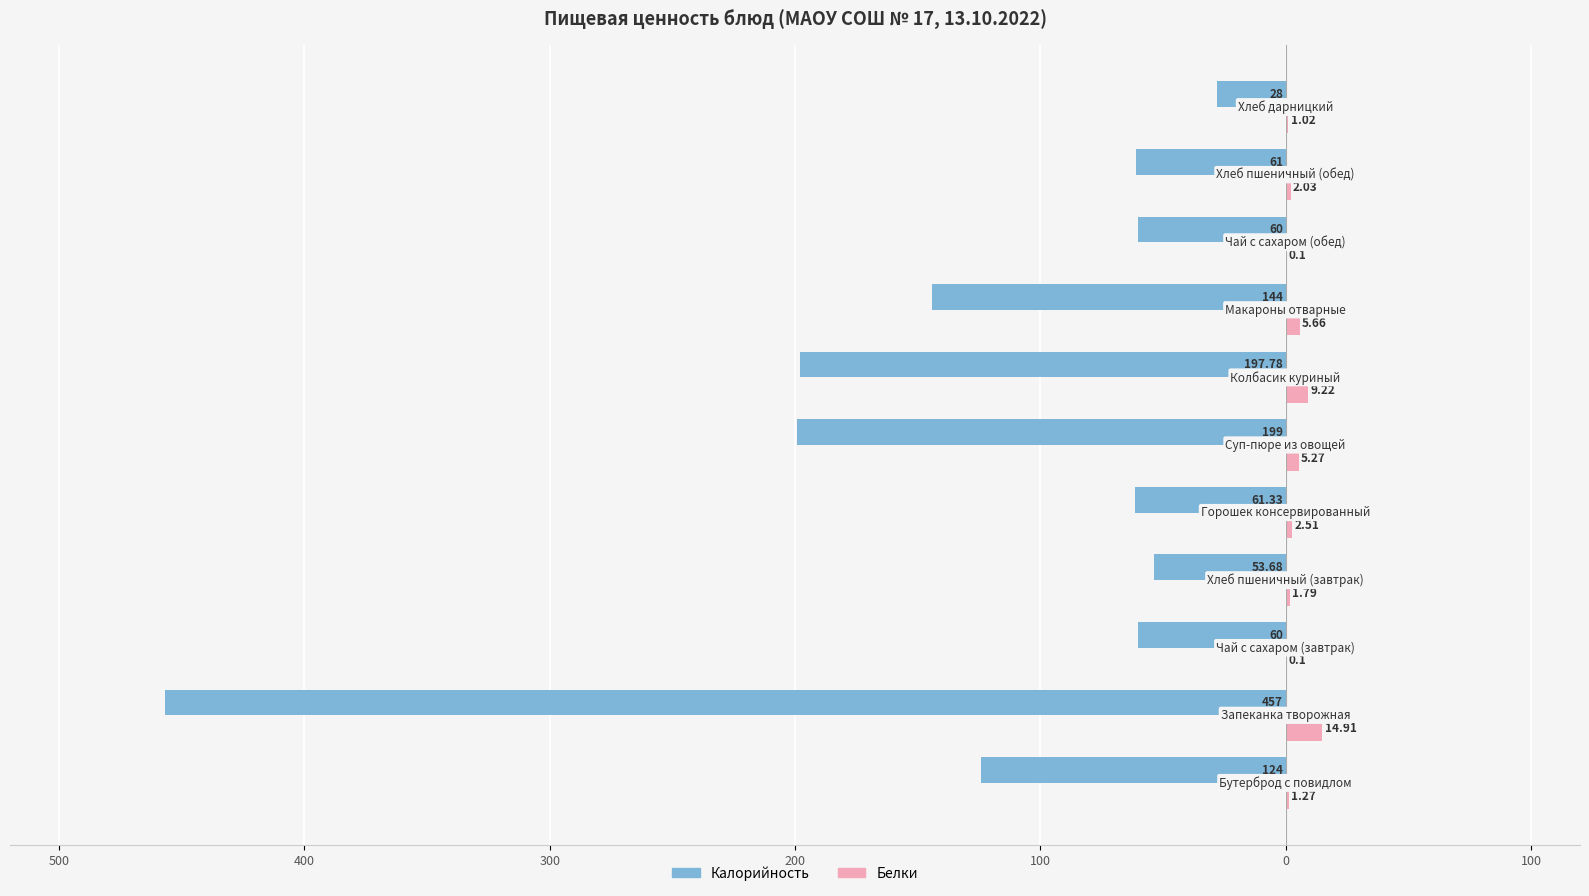

What are all the series names shown in the legend?

Калорийность, Белки